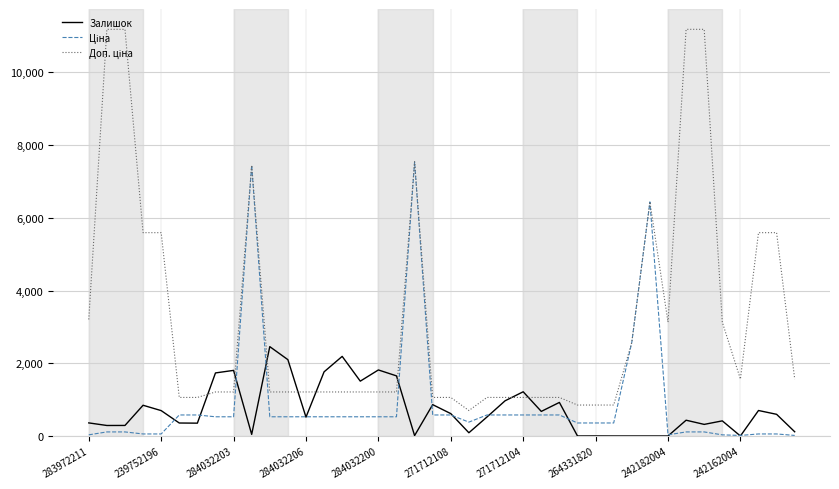

What is the label of the 22nd point from the left?

21